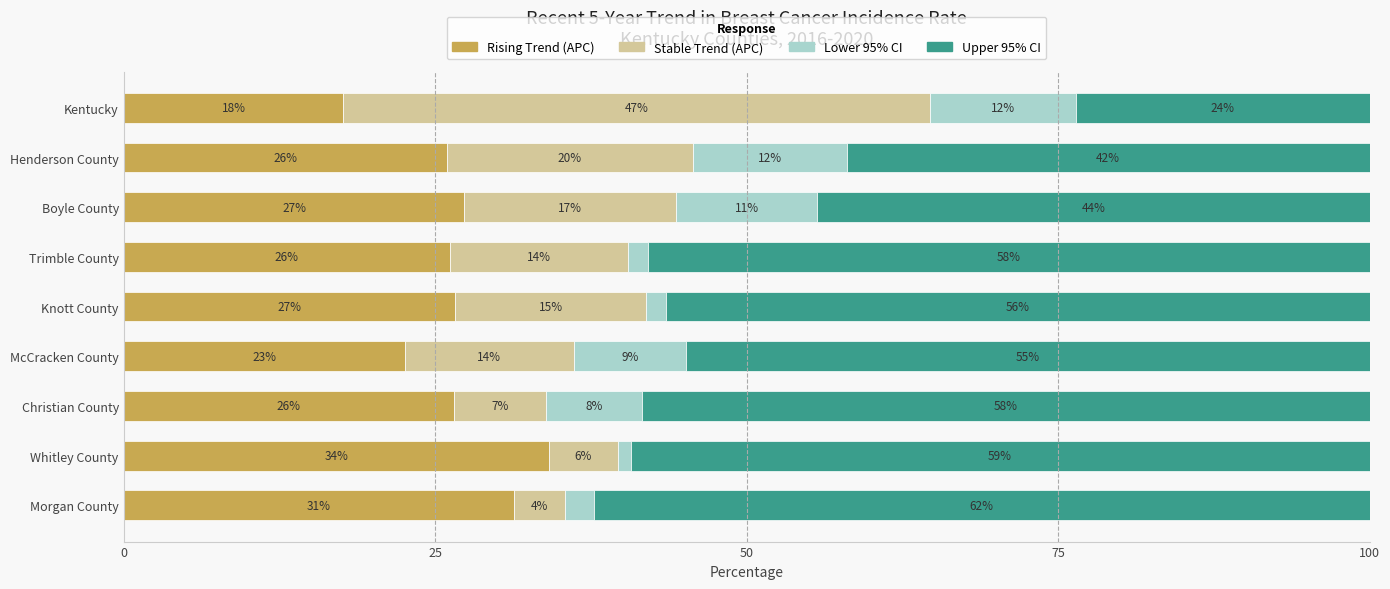

What are all the series names shown in the legend?

Rising Trend (APC), Stable Trend (APC), Lower 95% CI, Upper 95% CI